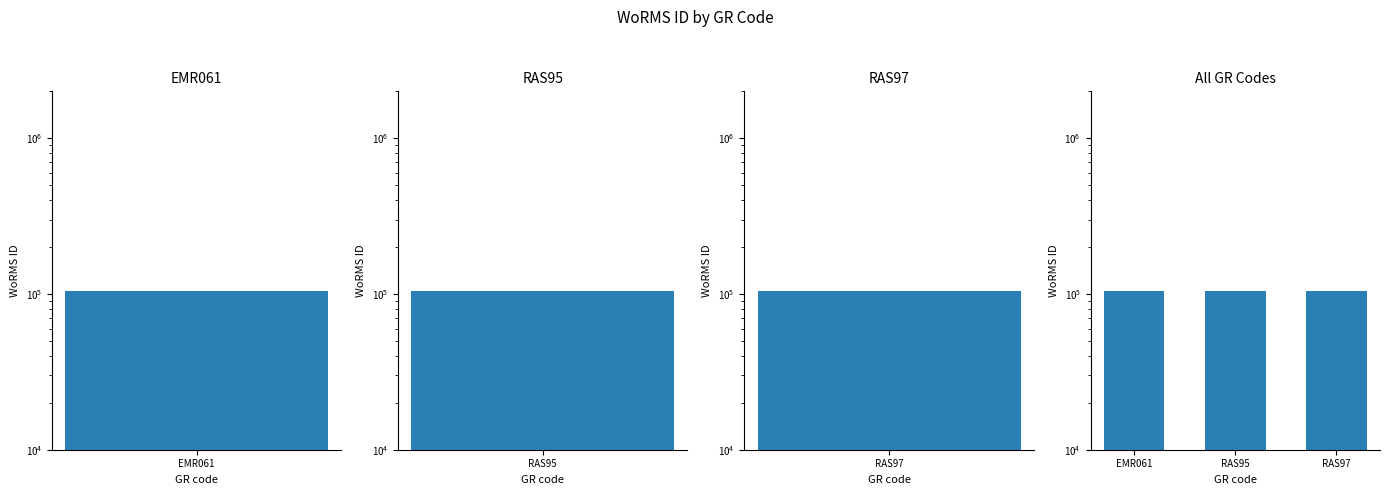

What is the value of the 2nd bar from the left?

103862